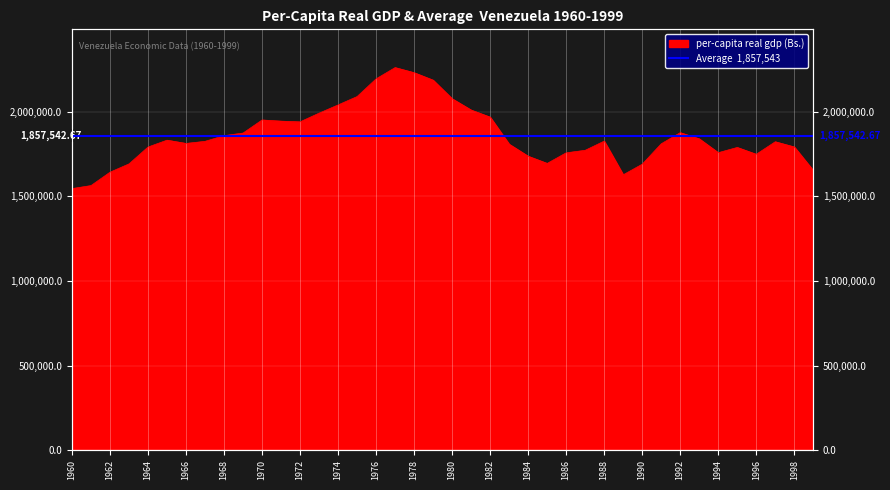

What is the sum of the values at 1990 and 1981?

3698873.6